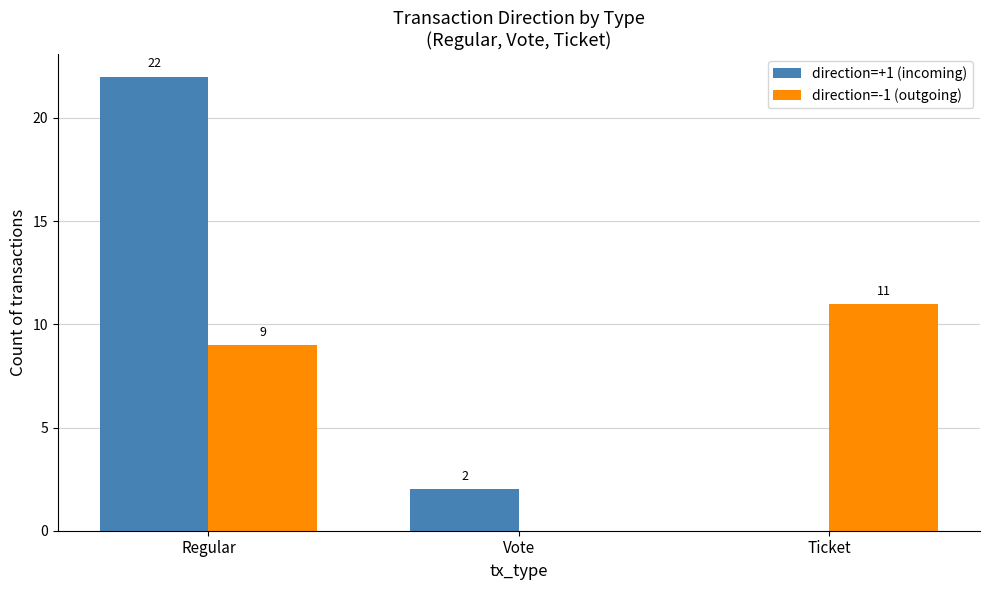

What is the sum of all direction=-1 (outgoing) values?

20